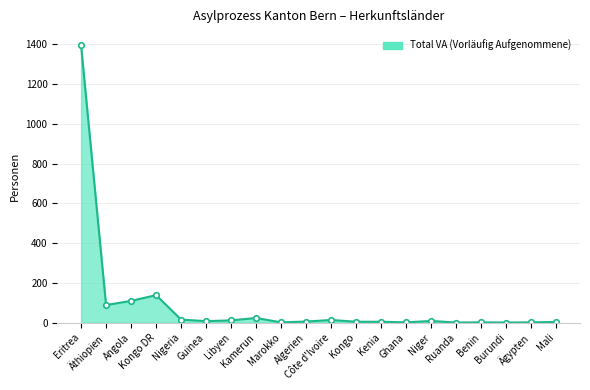

What is the sum of all values?

1829